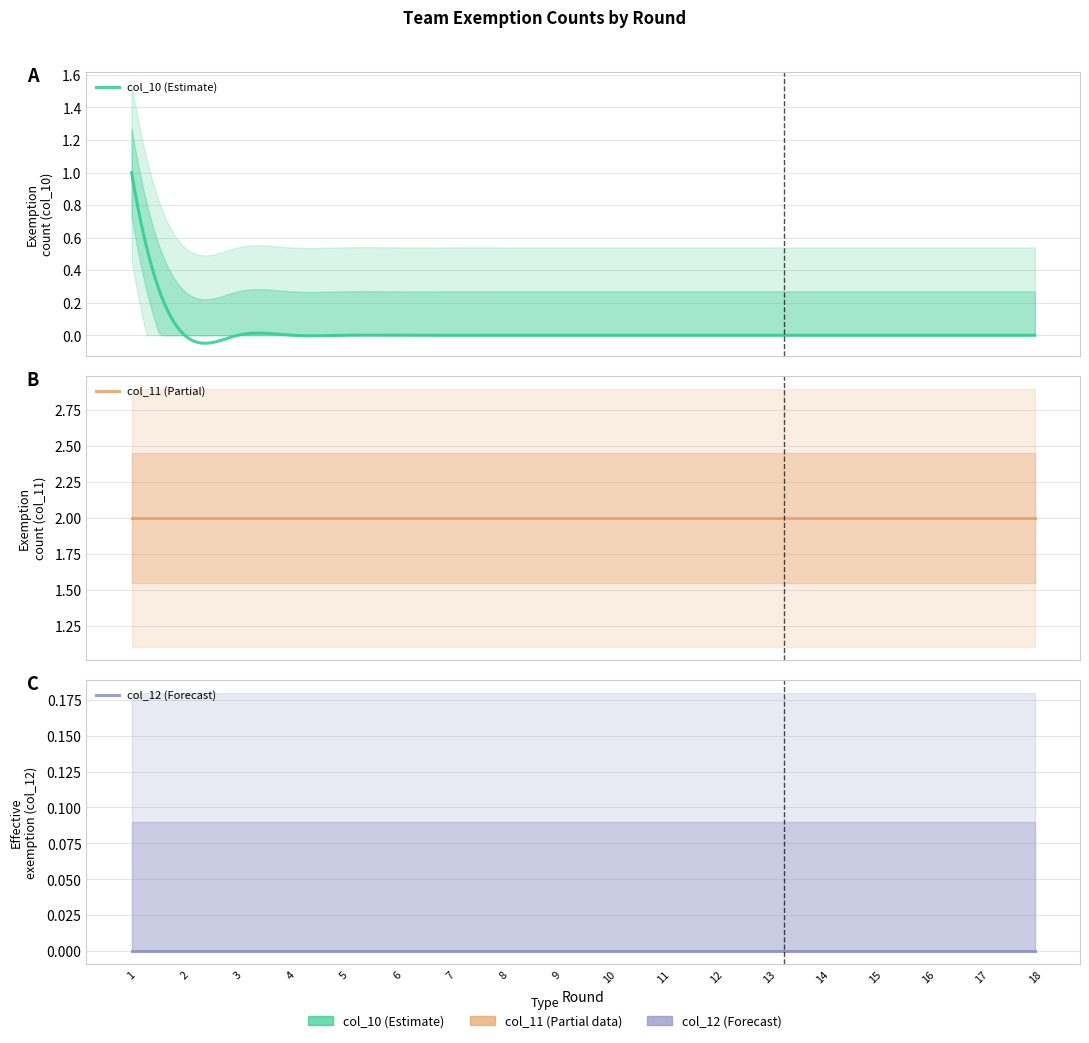

Rank the categories by col_12 value from lowest to highest.

1, 2, 3, 4, 5, 6, 7, 8, 9, 10, 11, 12, 13, 14, 15, 16, 17, 18